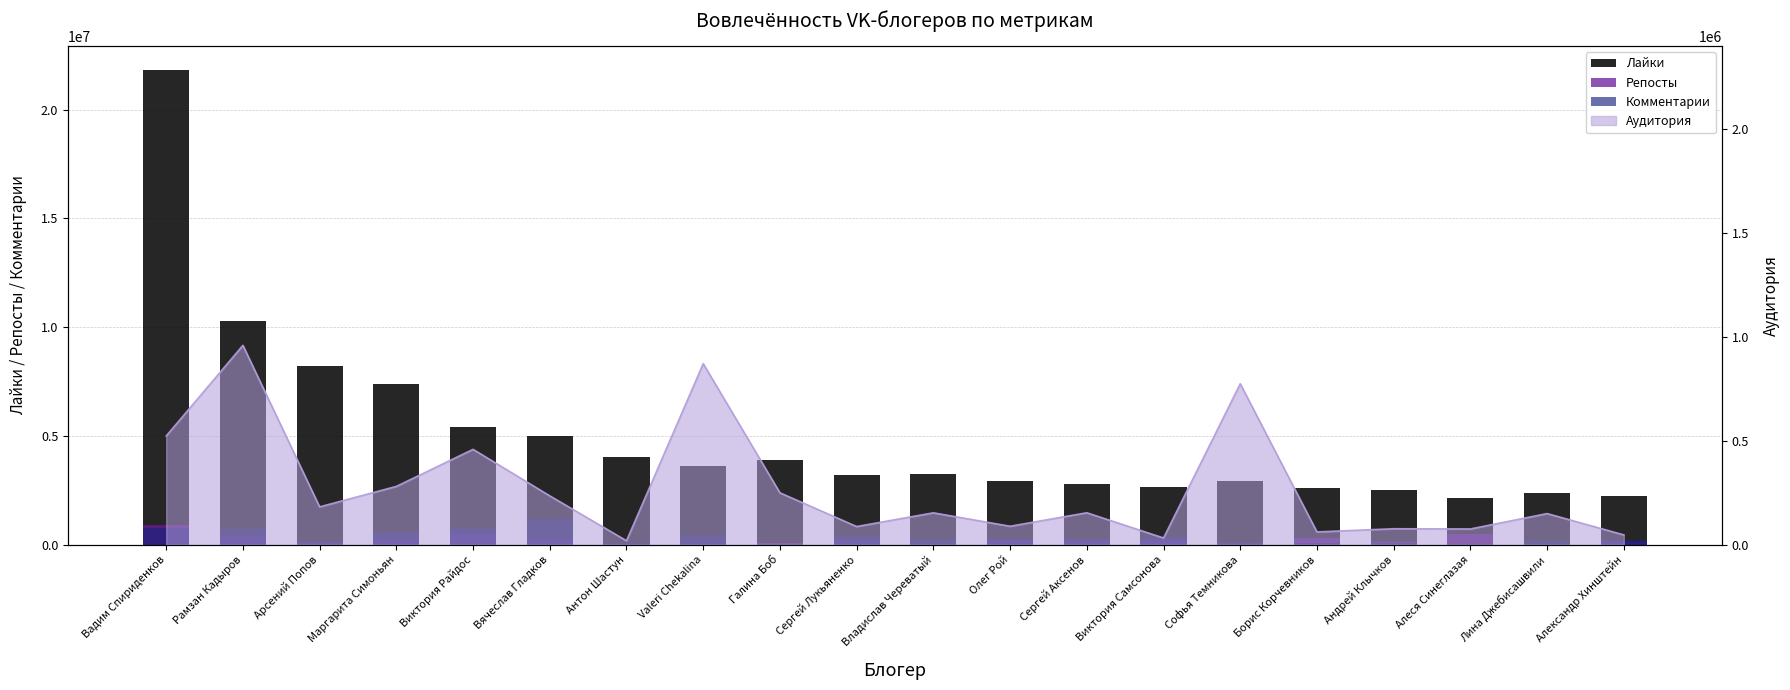

True or false: Комментарии has a value of 141988 at Виктория Самсонова.

False